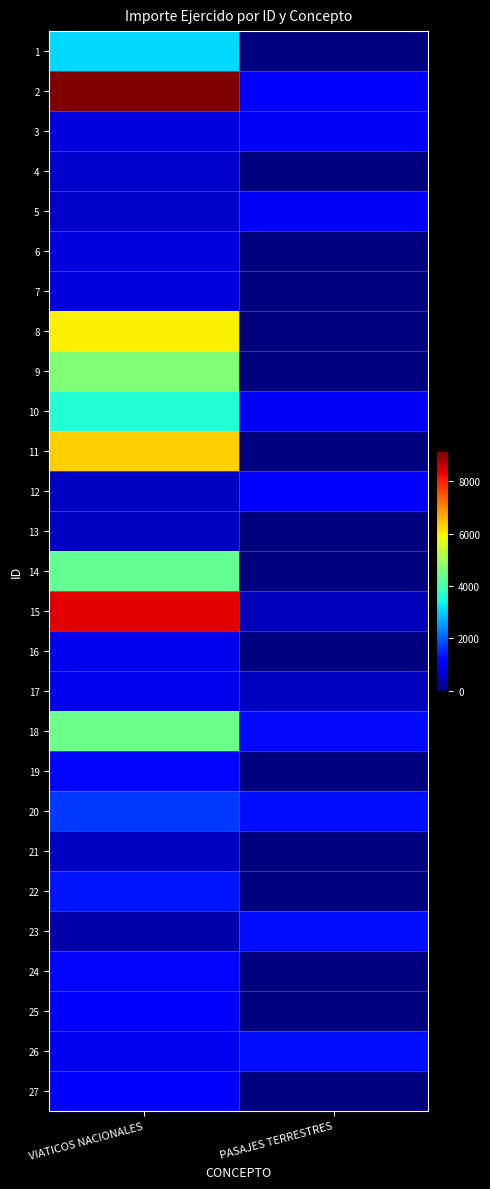

Which label corresponds to the largest value in the chart?

VIATICOS NACIONALES